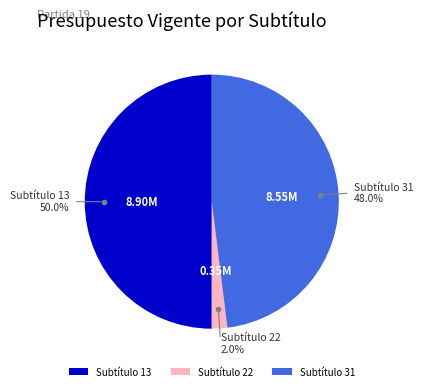

Does Subtítulo 31 account for over 50% of the chart?

No